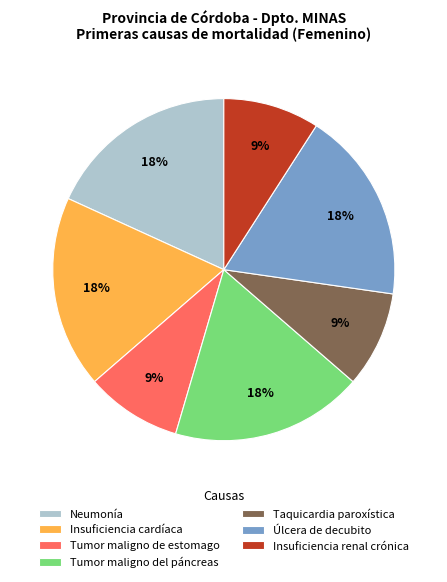

Does Úlcera de decubito represent more than half of the total?

No